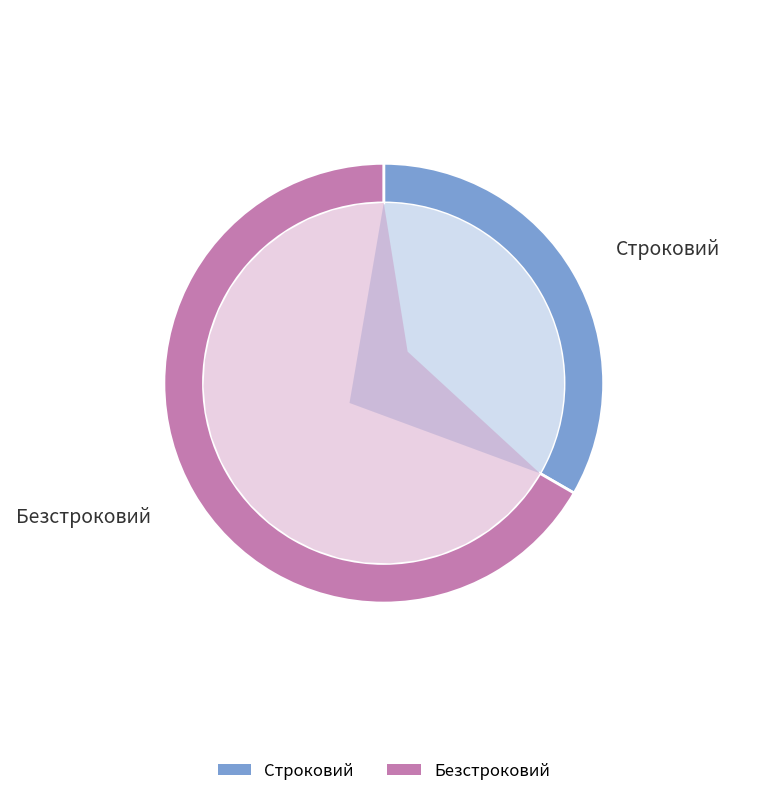

Rank the categories by value from highest to lowest.

Безстроковий, Строковий